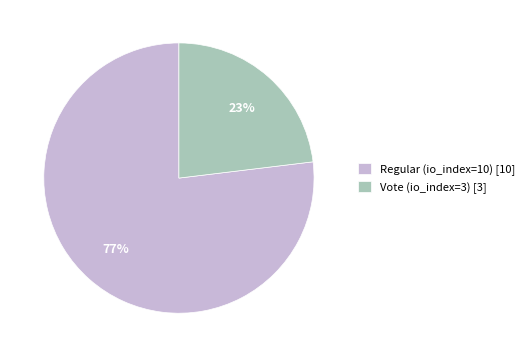

Count the number of slices in the pie.

2